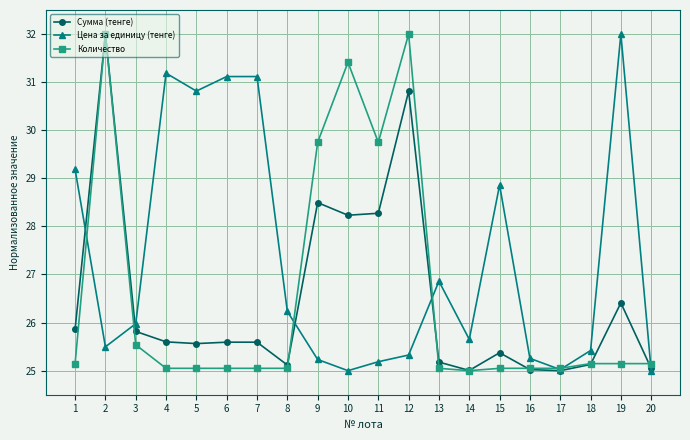

What is the highest value of the Сумма (тенге) series?

32.0